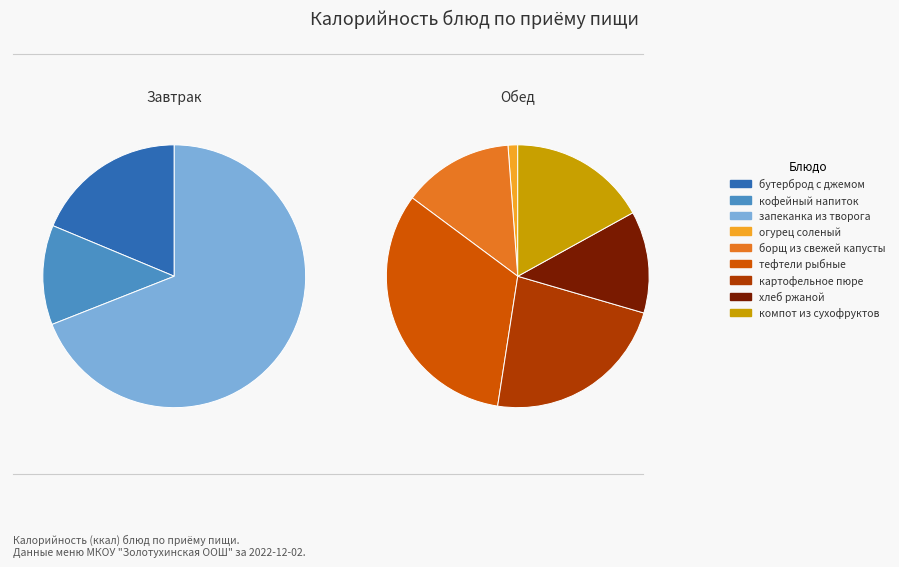

Which slice is the largest?

запеканка из творога